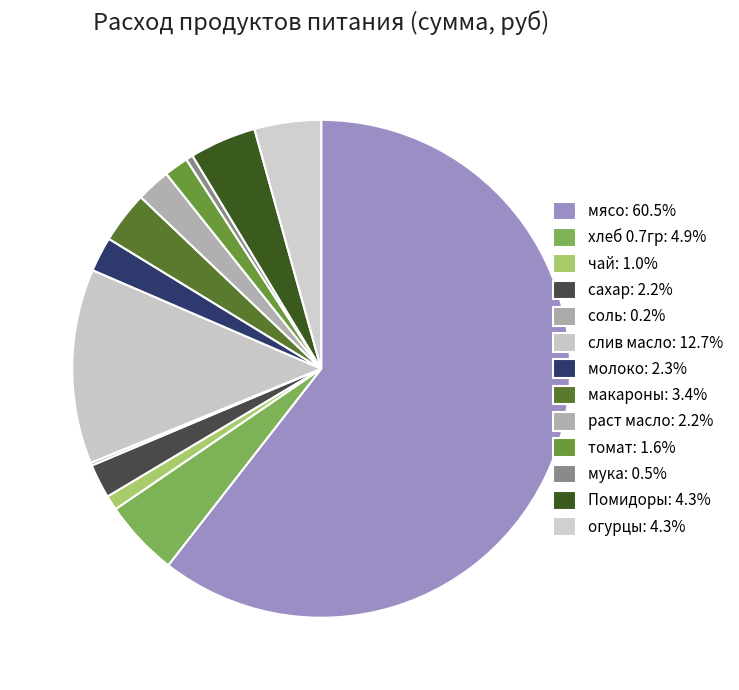

Which slice is the smallest?

соль